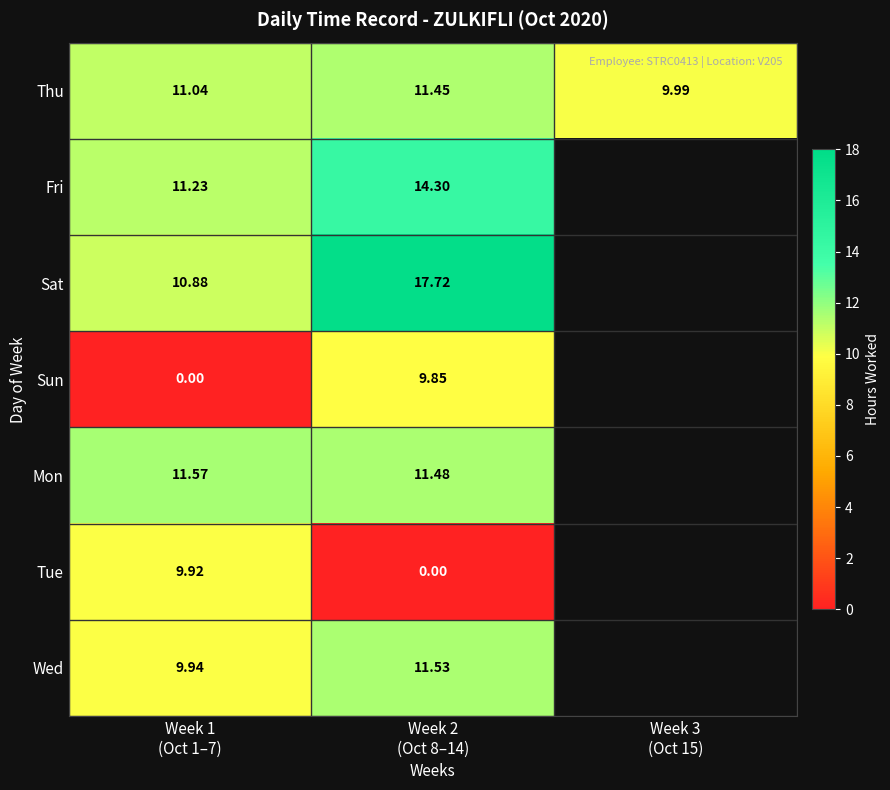

Count the number of categories in the chart.

3